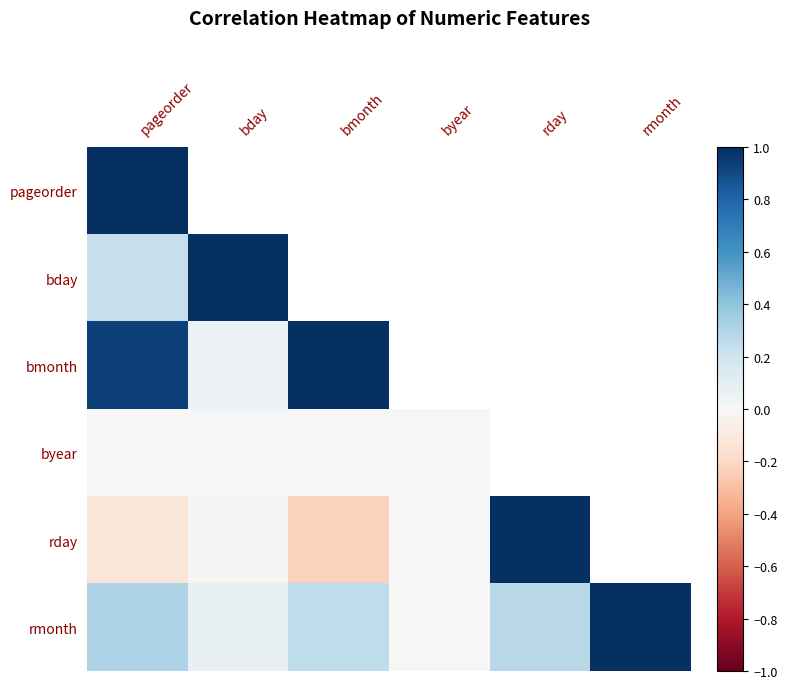

Which series changed the most between pageorder and rmonth?

rmonth